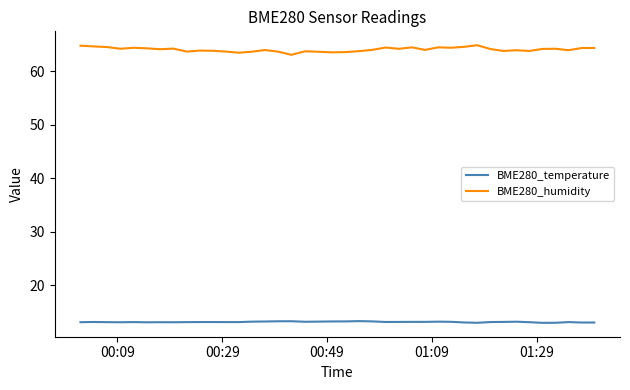

True or false: BME280_humidity has more than 1 points higher than both neighbors.

True